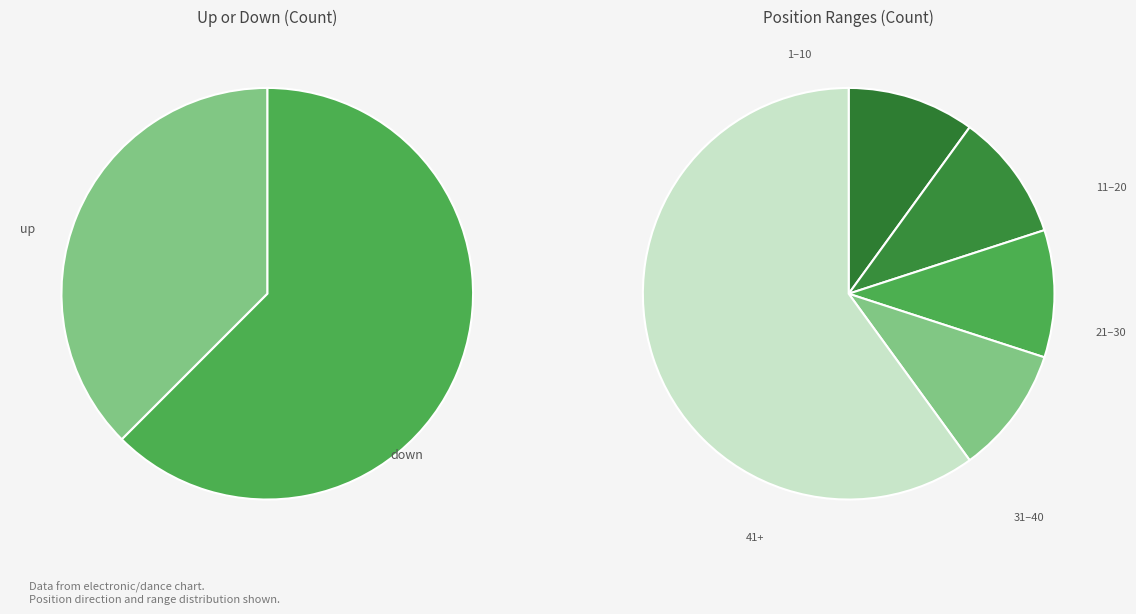

Is there a majority slice in this chart?

Yes